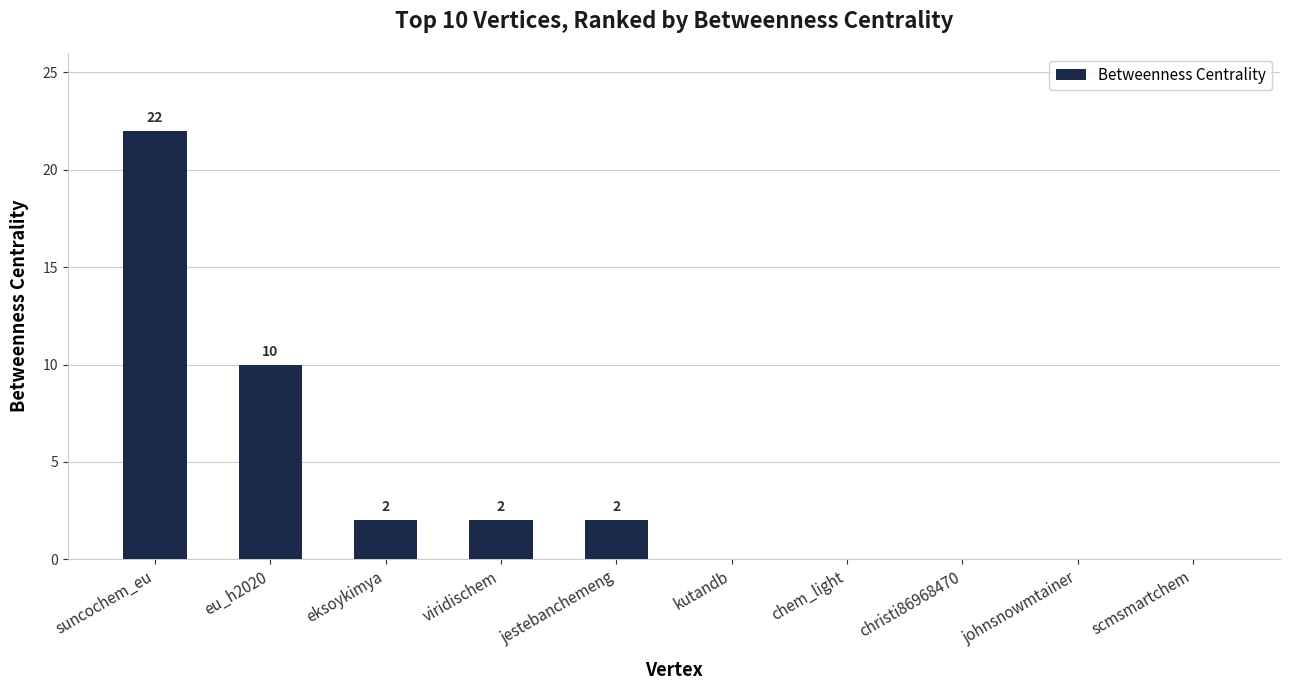

Reading right to left, what are all the values shown in this chart?

scmsmartchem=0	johnsnowmtainer=0	christi86968470=0	chem_light=0	kutandb=0	jestebanchemeng=2	viridischem=2	eksoykimya=2	eu_h2020=10	suncochem_eu=22